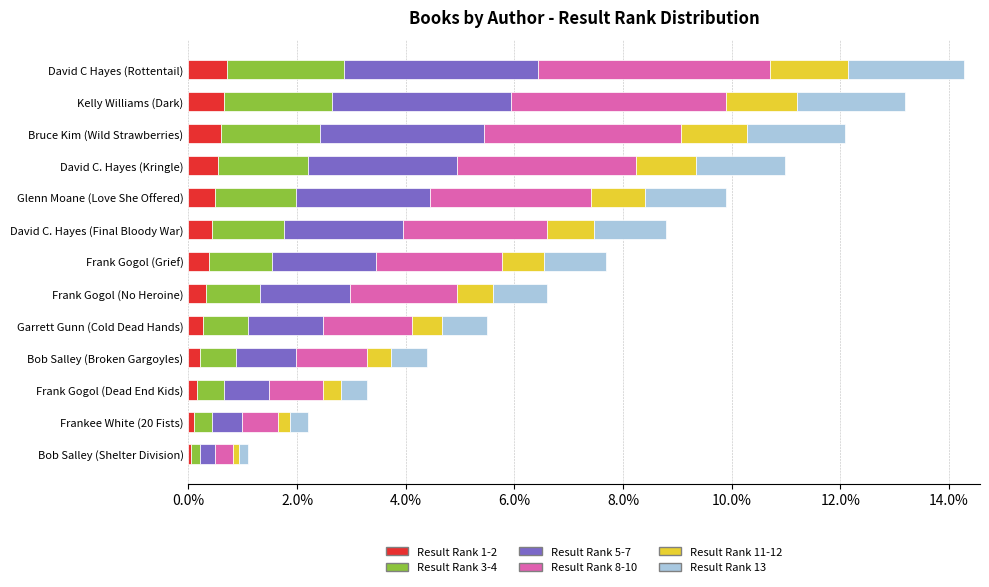

What is the average value of the Result Rank 1-2 series?

0.4